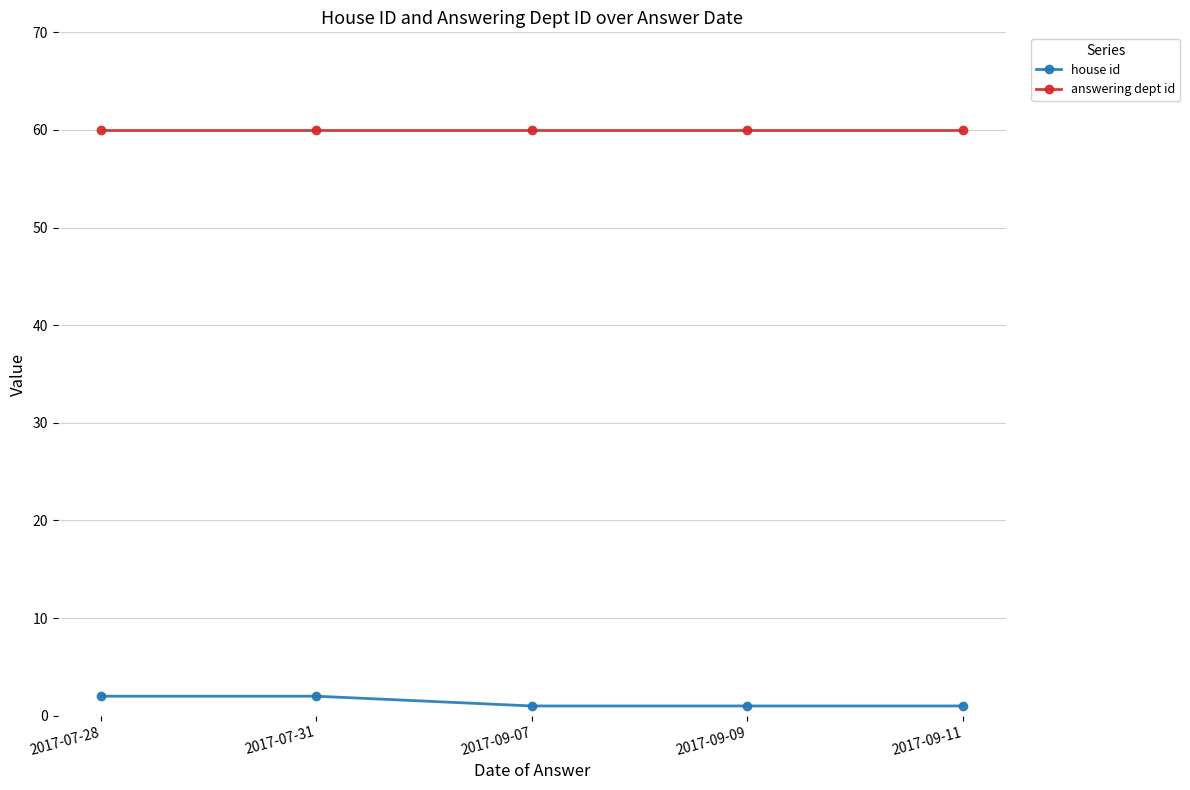

What position from the right is 2017-09-07?

3